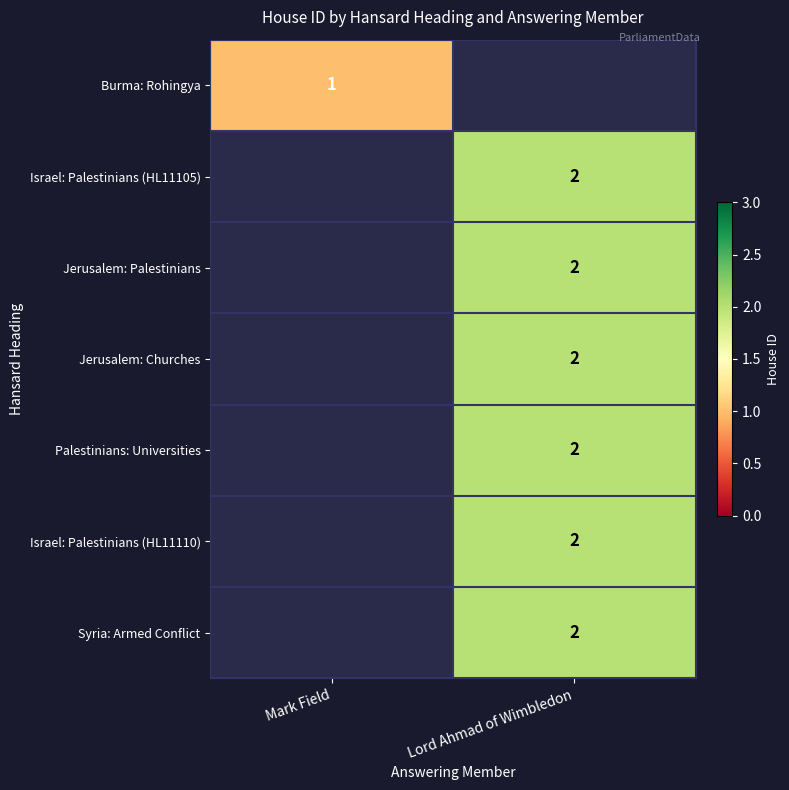

Is it true that Palestinians: Universities equals 2 at Lord Ahmad of Wimbledon?

True